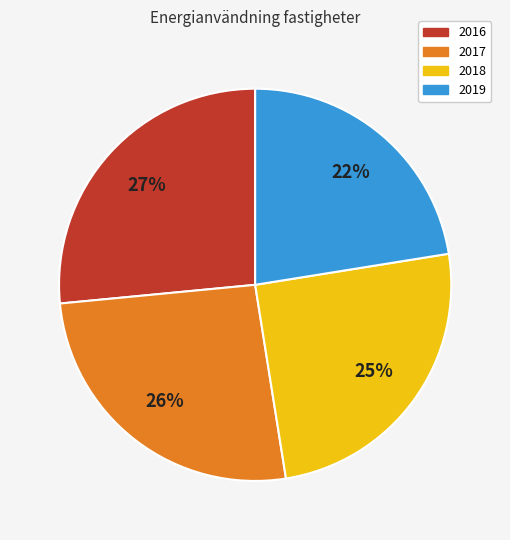

The 2018 slice represents 25% of the pie. True or false?

True